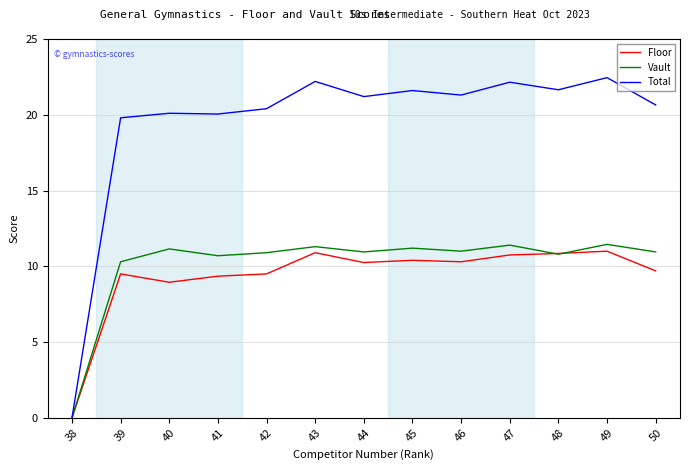

Which series changed the most between 40 and 43?

Total